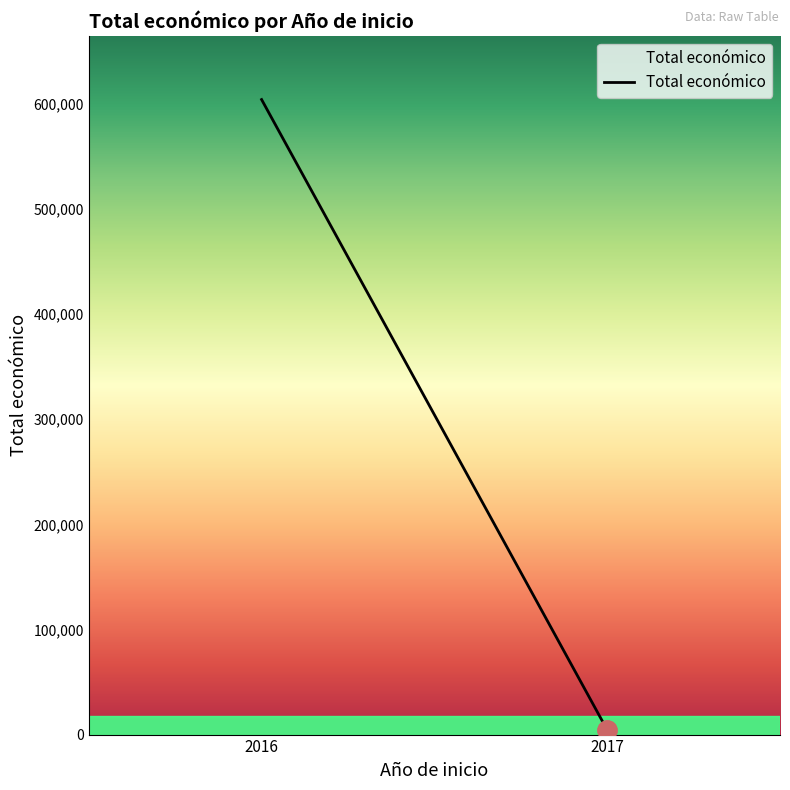

What is the minimum value shown in the chart?

4400